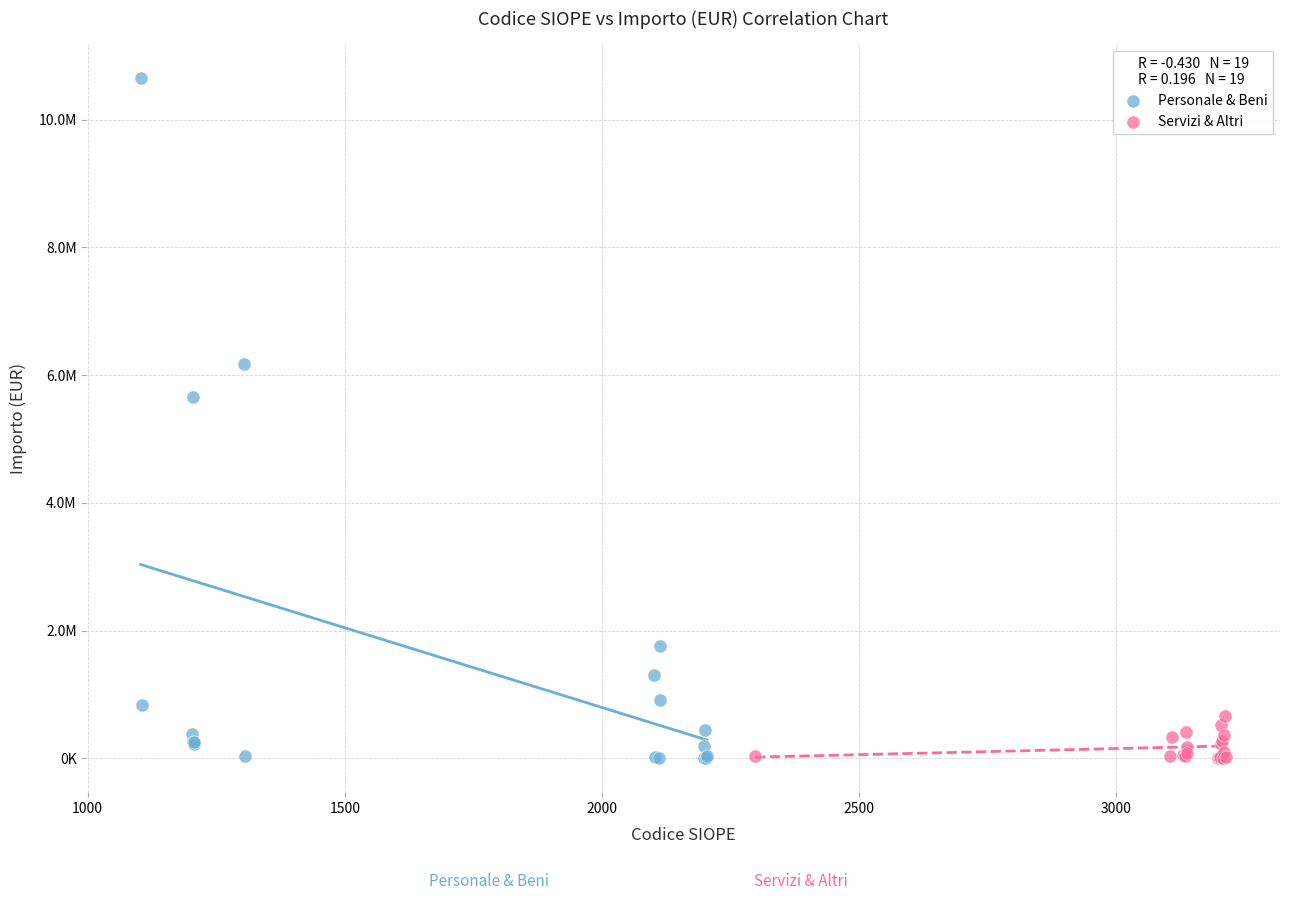

What are all the series names shown in the legend?

Personale & Beni, Servizi & Altri